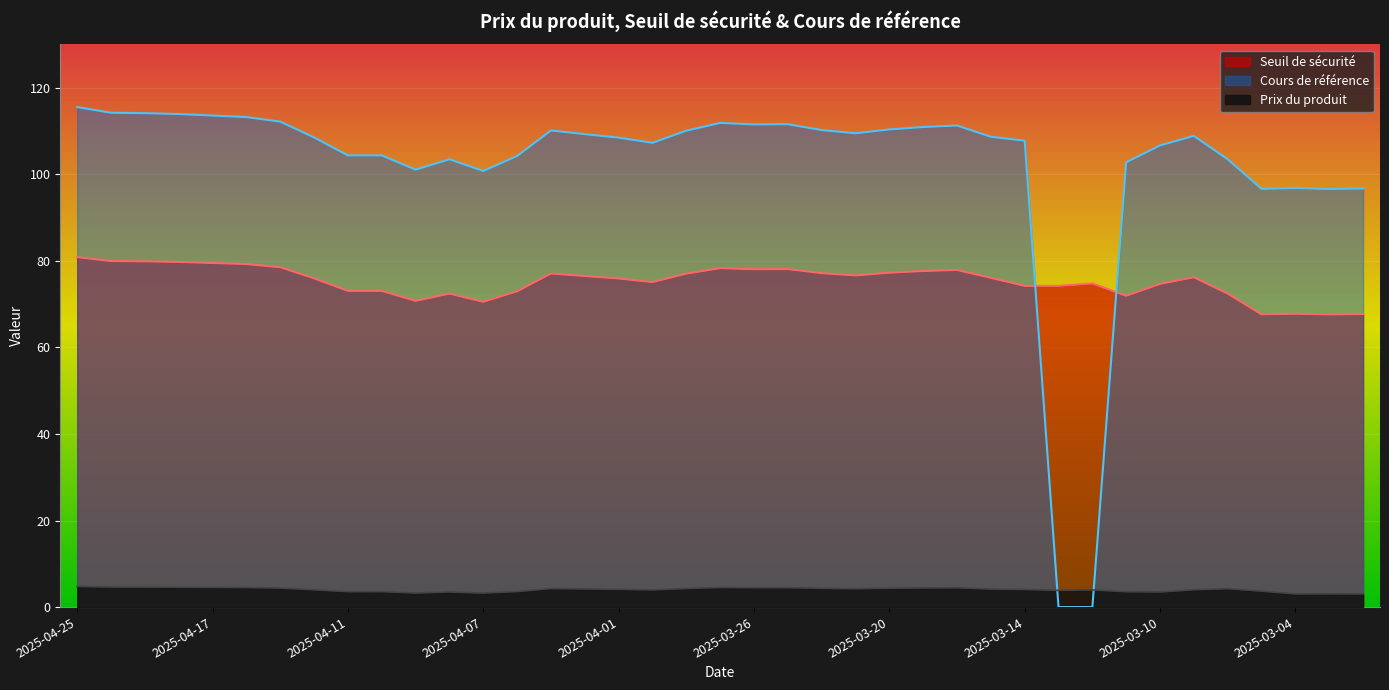

Count the number of data series in this chart.

3